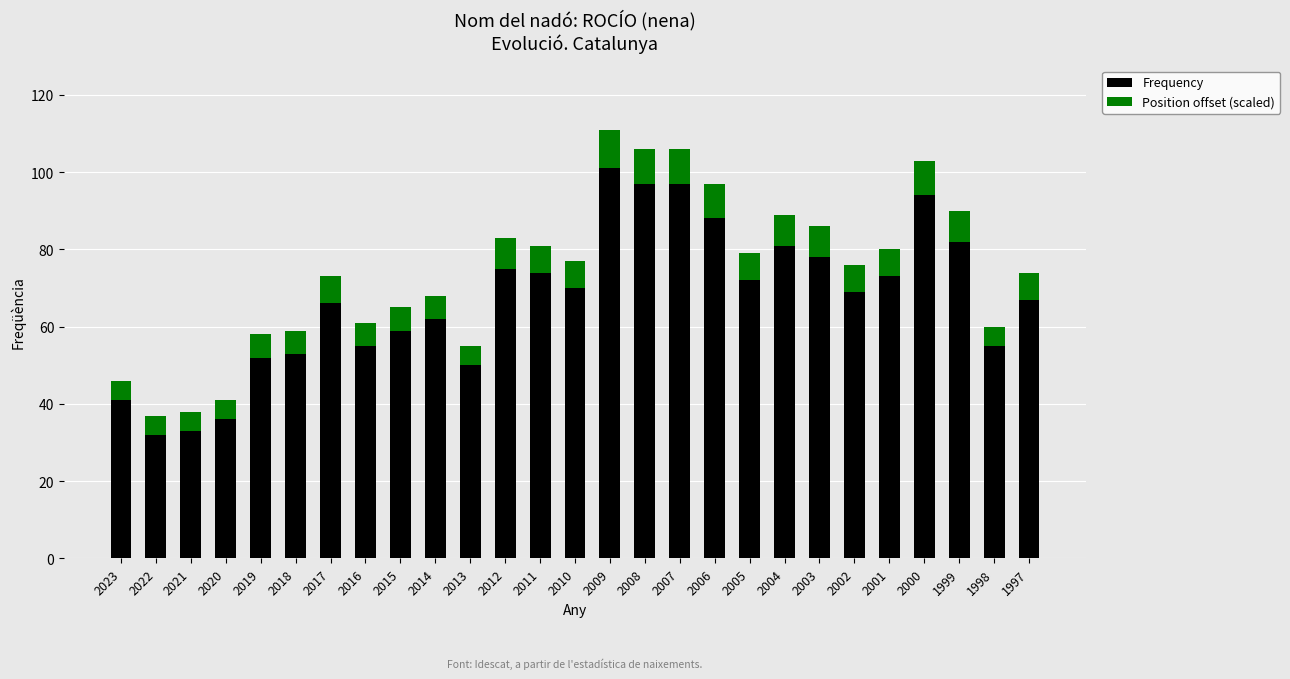

What is the value of the Frequency bar at the 27th from the left?

67